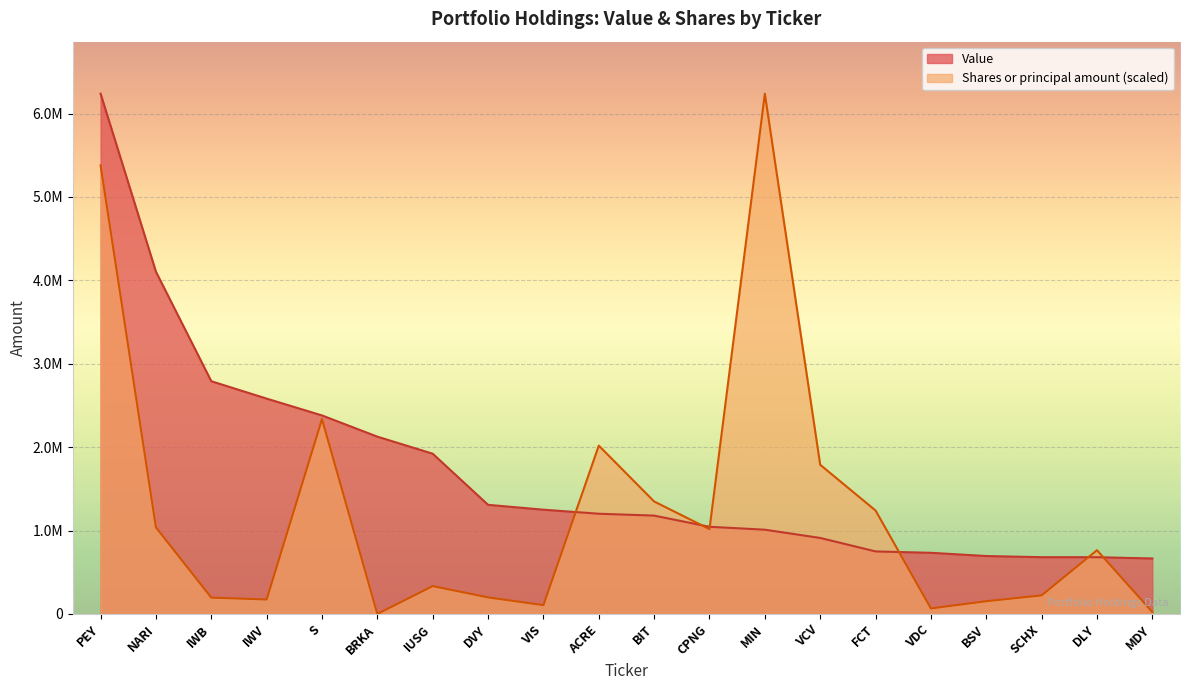

Does the chart display data point markers on the line(s)?

No